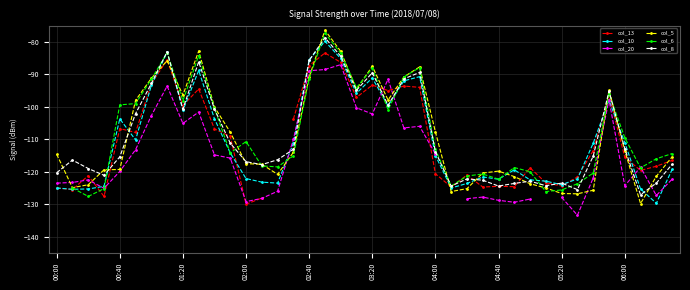

True or false: col_13 has a value of -185.0 at 30.

False